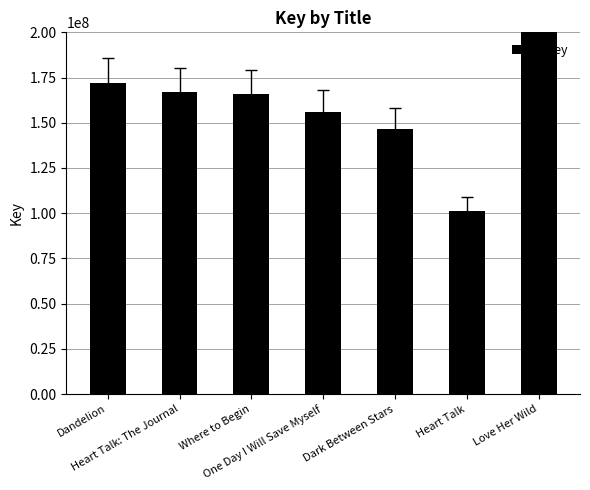

Rank the categories by value from highest to lowest.

Love Her Wild, Dandelion, Heart Talk: The Journal, Where to Begin, One Day I Will Save Myself, Dark Between Stars, Heart Talk